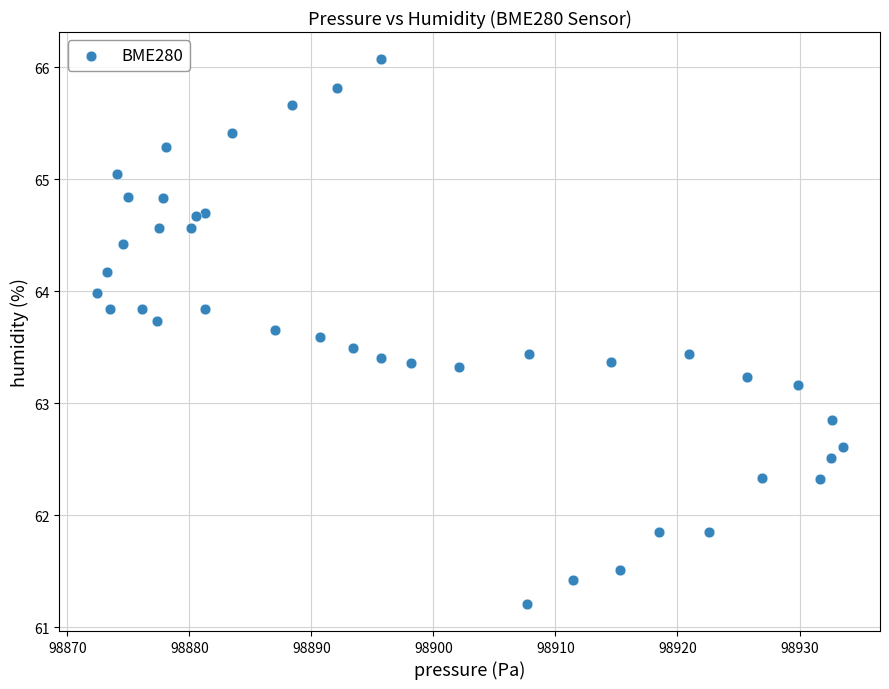

What is the range of X values (max minus min)?

61.1